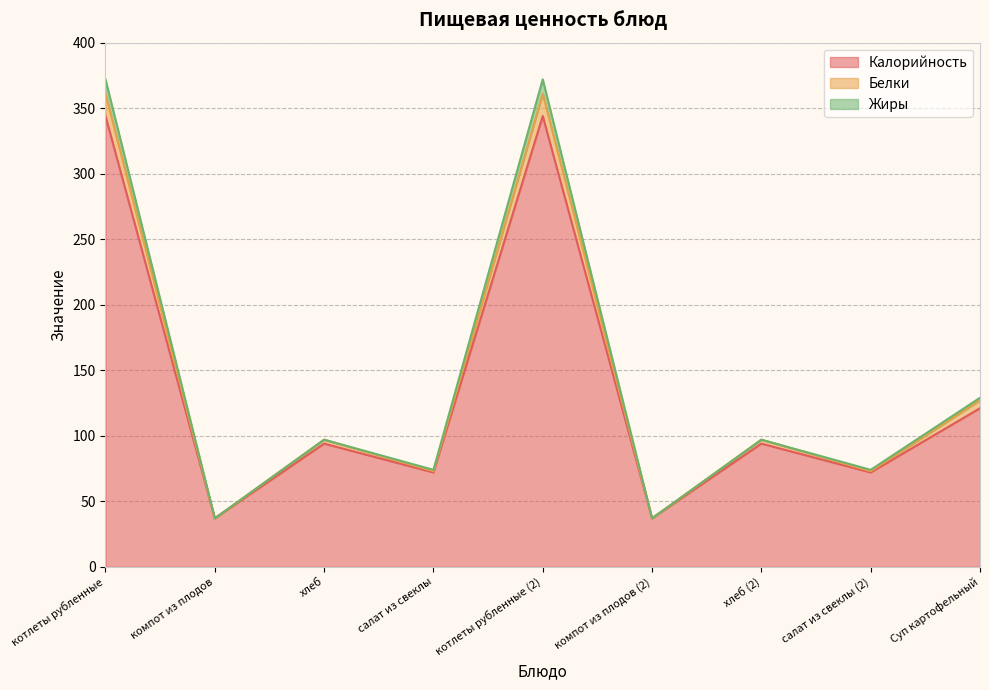

Count the number of categories in the chart.

9